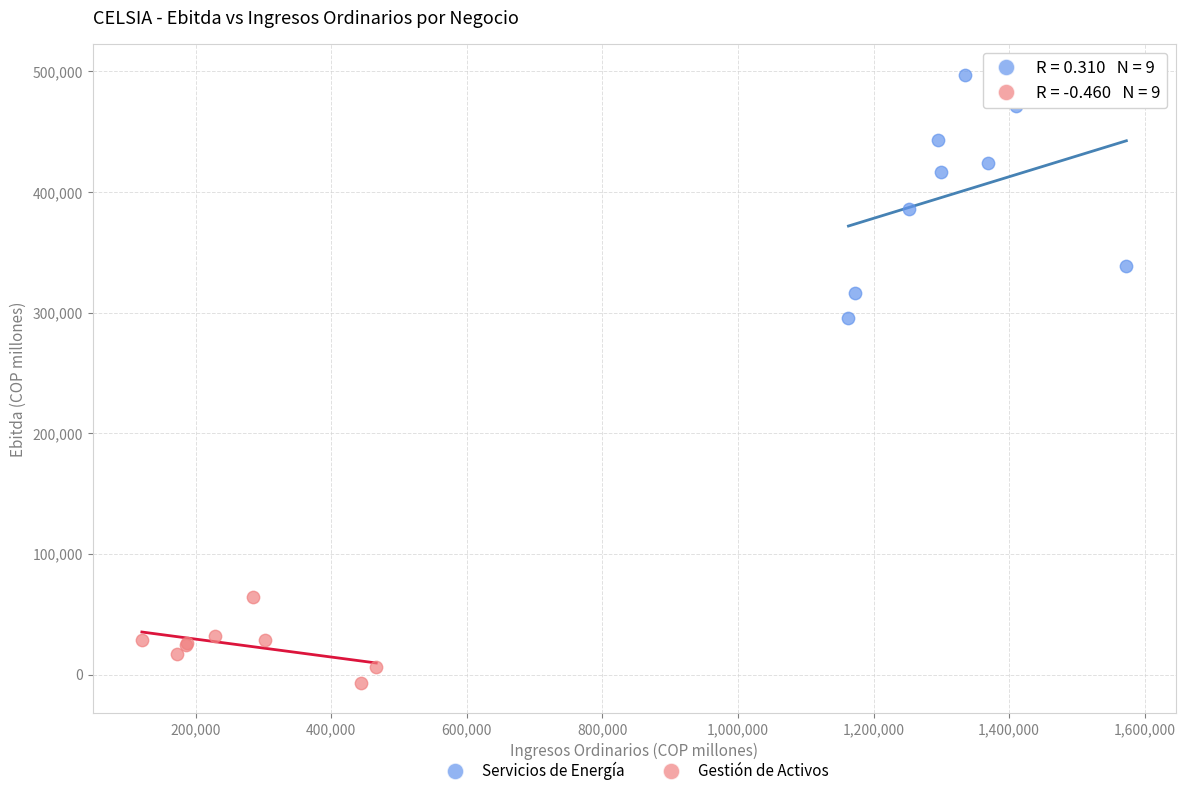

Which series reaches the minimum Y coordinate?

Gestión de Activos